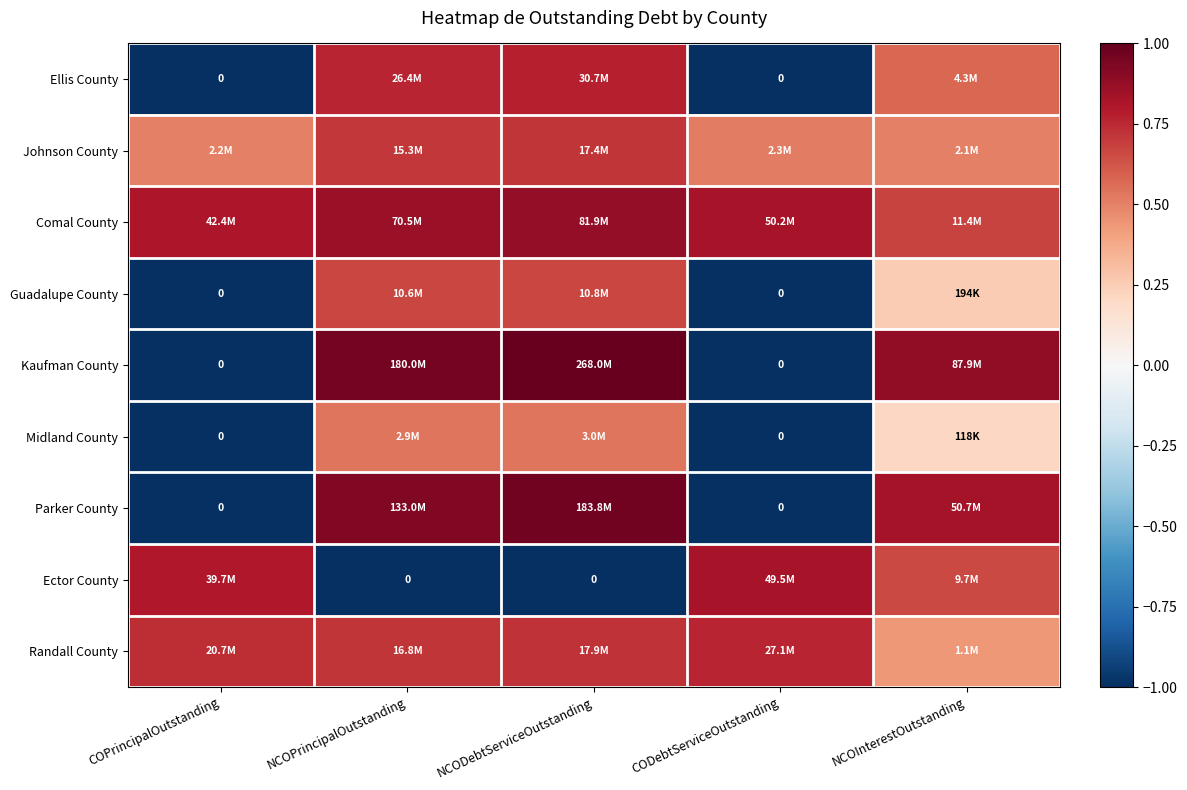

At which label is Randall County closest to 0?

NCOInterestOutstanding